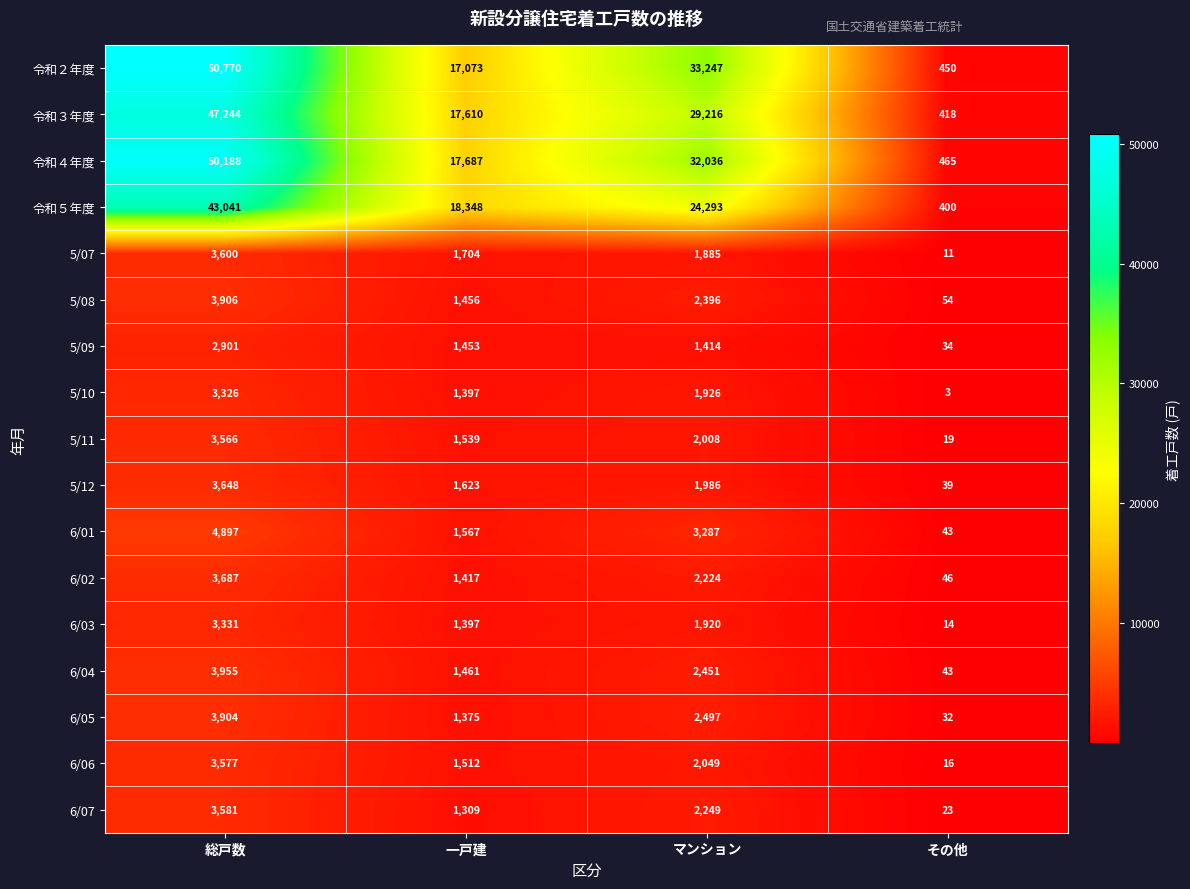

At how many categories does at least one series exceed 42468?

1